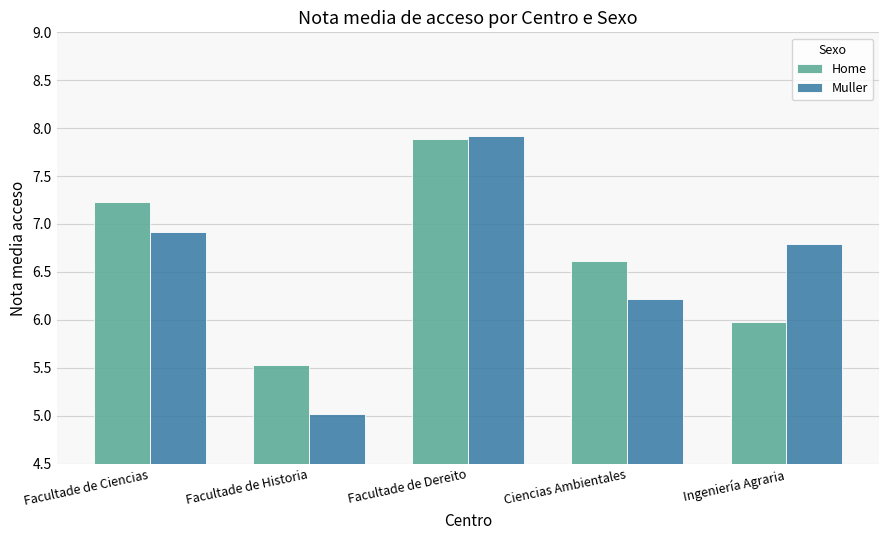

Are the bars grouped side by side (vs. stacked)?

Yes